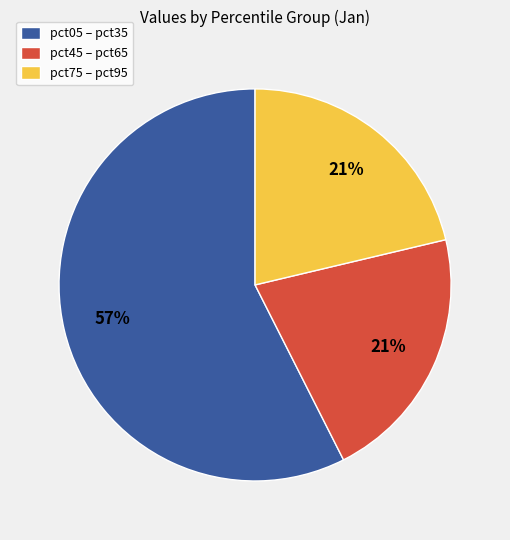

What percentage is the pct45 – pct65 slice, to the nearest percent?

21%